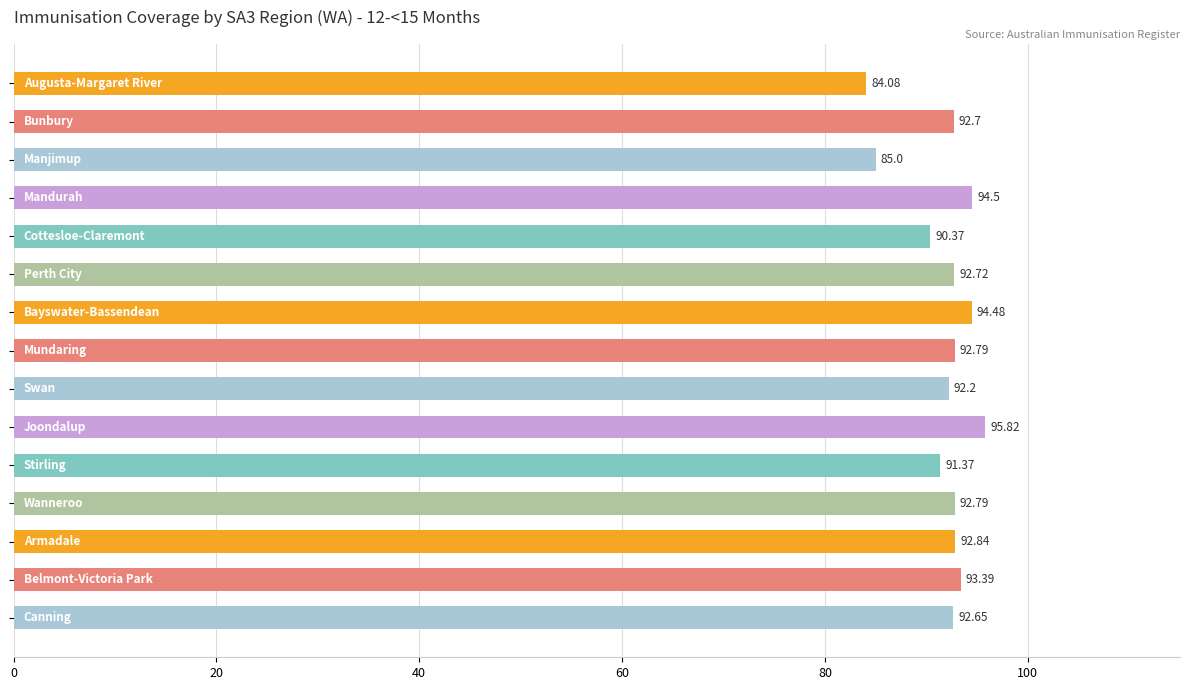

What is the average value?

91.8